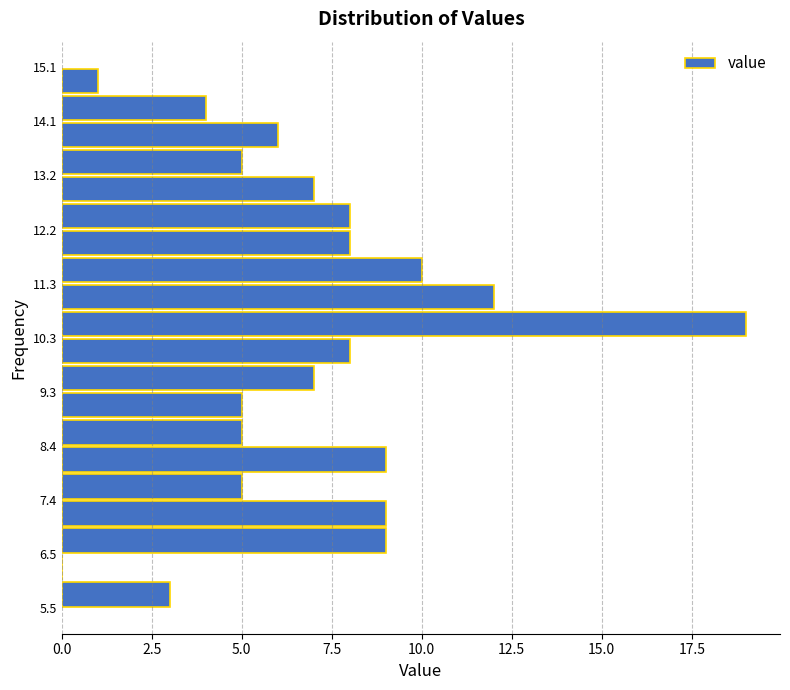

Reading bottom to top, transcribe this chart: for each bar, give the range it covers on the y-axis and its length. Neither the bar edges nor the lengths are printed on the chart, so give them approximately, as read against the axes.

5.50 to 5.98: 3
5.98 to 6.46: 0
6.46 to 6.94: 9
6.94 to 7.42: 9
7.42 to 7.90: 5
7.90 to 8.38: 9
8.38 to 8.86: 5
8.86 to 9.34: 5
9.34 to 9.82: 7
9.82 to 10.30: 8
10.30 to 10.78: 19
10.78 to 11.26: 12
11.26 to 11.74: 10
11.74 to 12.22: 8
12.22 to 12.70: 8
12.70 to 13.18: 7
13.18 to 13.66: 5
13.66 to 14.14: 6
14.14 to 14.62: 4
14.62 to 15.10: 1